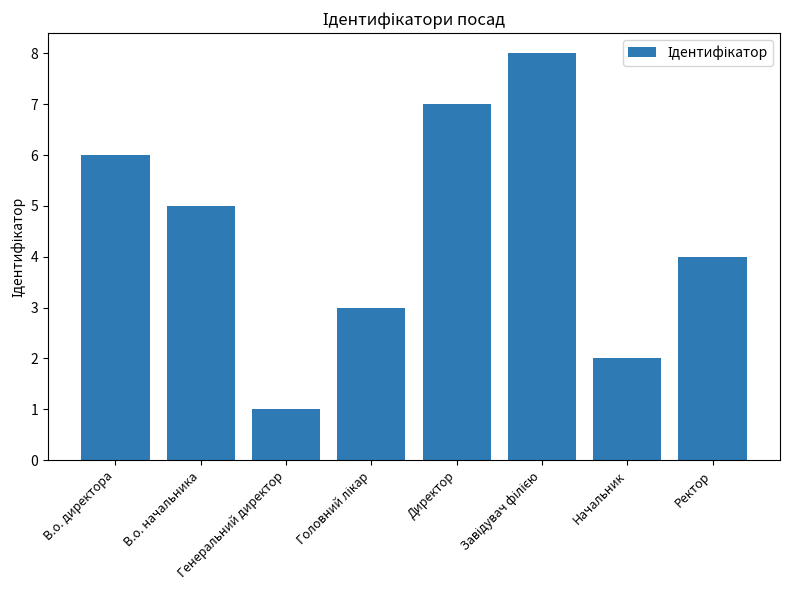

What is the label of the 7th bar from the left?

Начальник